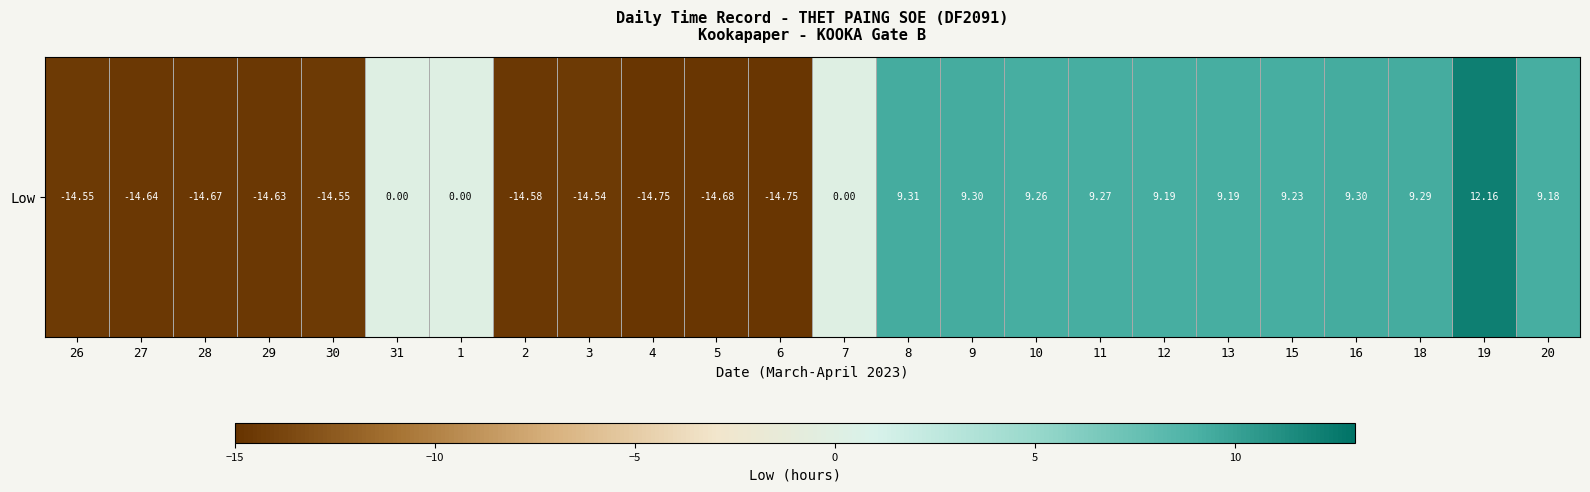

What is the difference between the maximum and minimum values?

26.9